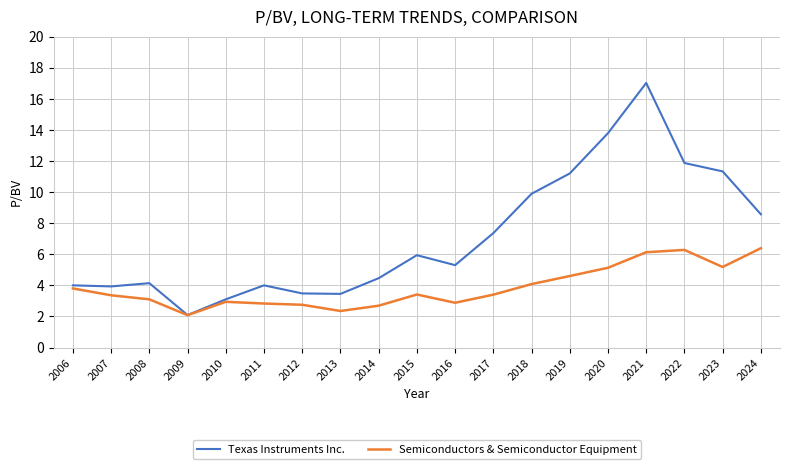

What is the smallest value displayed?

2.1